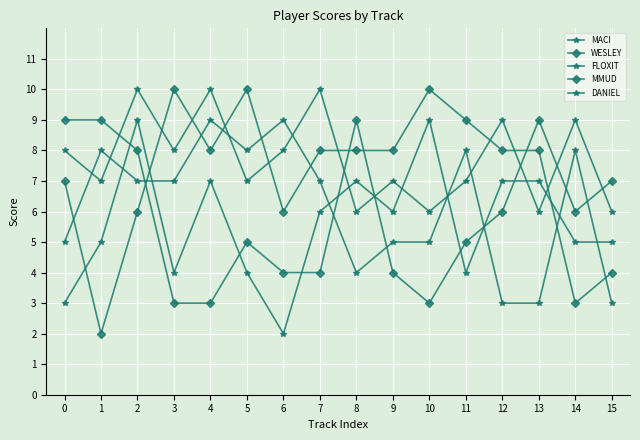

At which category does the chart reach its peak across all series?

2